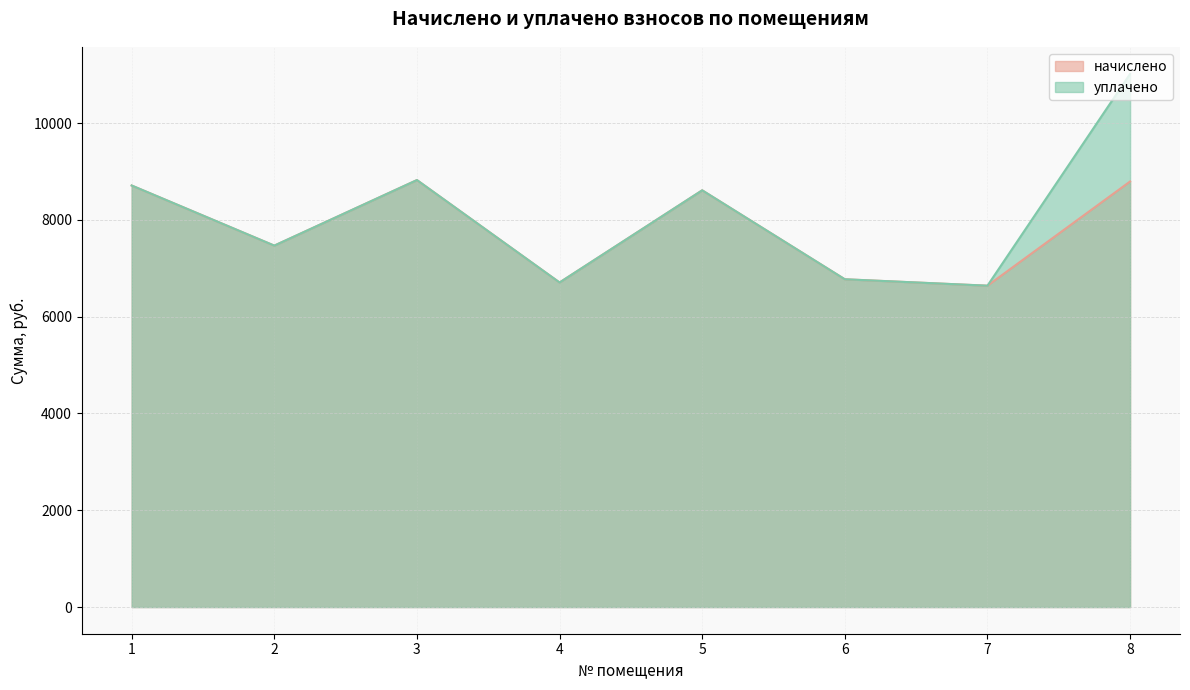

The уплачено series shows 10042.4 at 6. True or false?

False